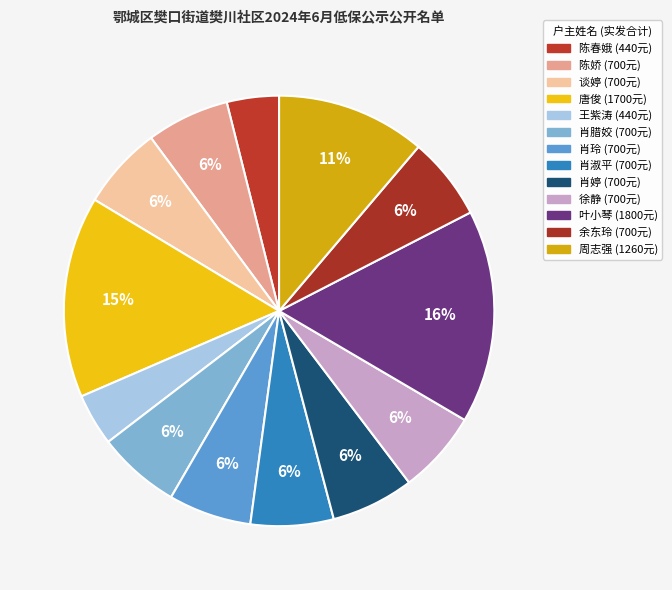

Does any single category account for the majority?

No